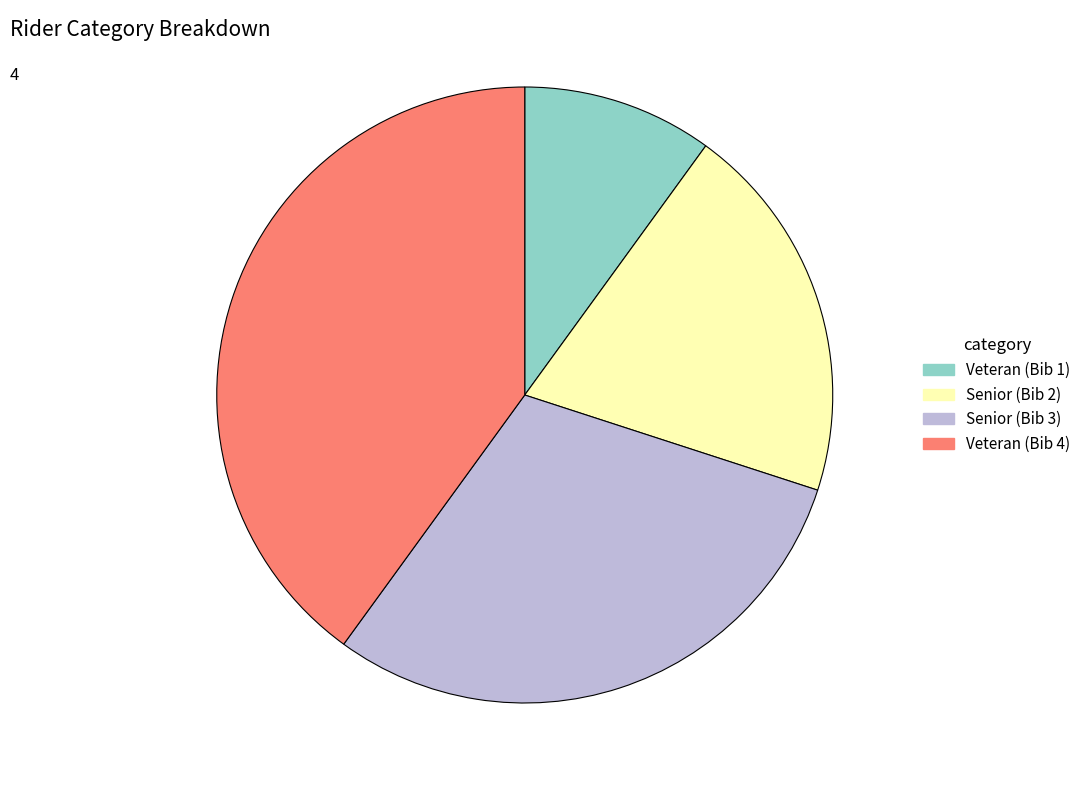

Which category has the biggest portion of the pie?

Veteran (Bib 4)